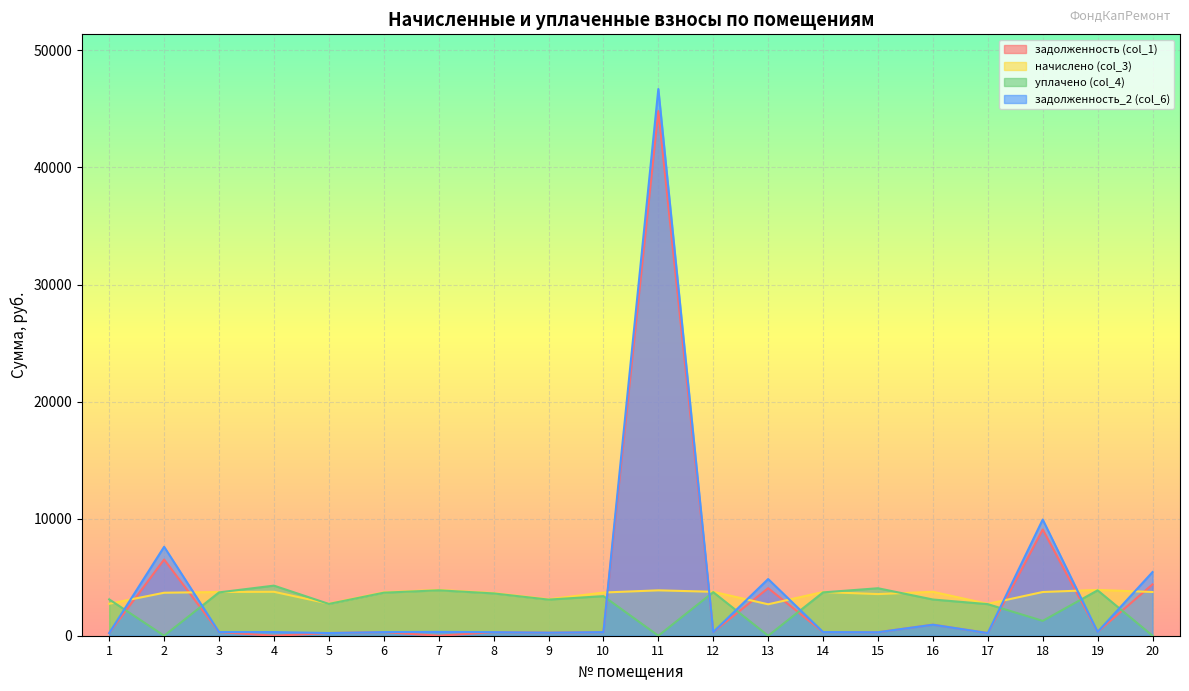

Which series ends up on top after the final intersection of начислено (col_3) and уплачено (col_4)?

начислено (col_3)